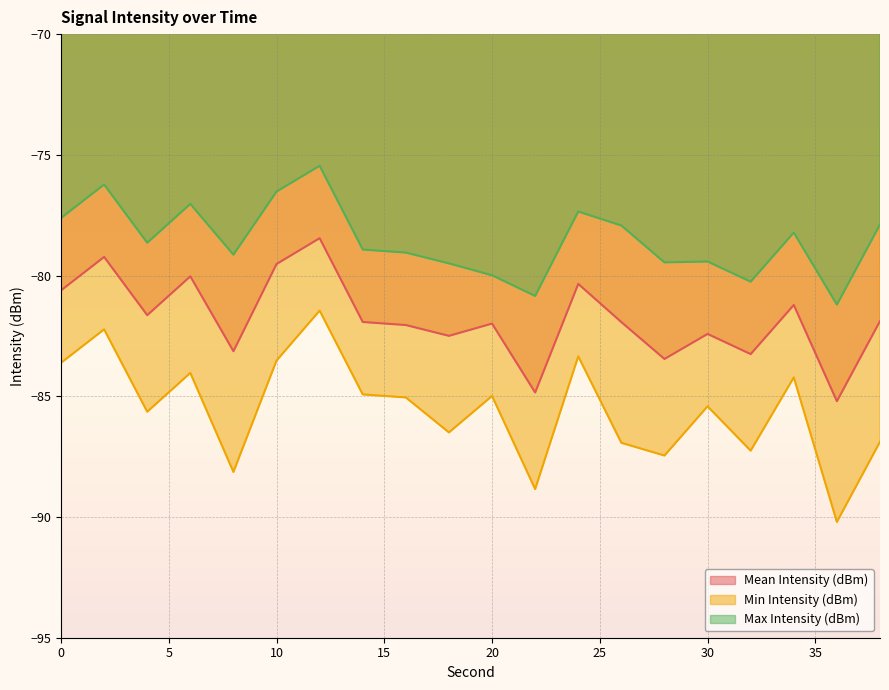

Reading left to right, transcribe all the data shown in this chart.

Mean Intensity (dBm): 0=-80.6	2=-79.2	4=-81.6	6=-80.0	8=-83.1	10=-79.5	12=-78.5	14=-81.9	16=-82.0	18=-82.5	20=-82.0	22=-84.8	24=-80.3	26=-81.9	28=-83.5	30=-82.4	32=-83.3	34=-81.2	36=-85.2	38=-81.9
Min Intensity (dBm): 0=-83.6	2=-82.2	4=-85.6	6=-84.0	8=-88.1	10=-83.5	12=-81.5	14=-84.9	16=-85.0	18=-86.5	20=-85.0	22=-88.8	24=-83.3	26=-86.9	28=-87.5	30=-85.4	32=-87.3	34=-84.2	36=-90.2	38=-86.9
Max Intensity (dBm): 0=-77.6	2=-76.2	4=-78.6	6=-77.0	8=-79.1	10=-76.5	12=-75.5	14=-78.9	16=-79.0	18=-79.5	20=-80.0	22=-80.8	24=-77.3	26=-77.9	28=-79.5	30=-79.4	32=-80.3	34=-78.2	36=-81.2	38=-77.9